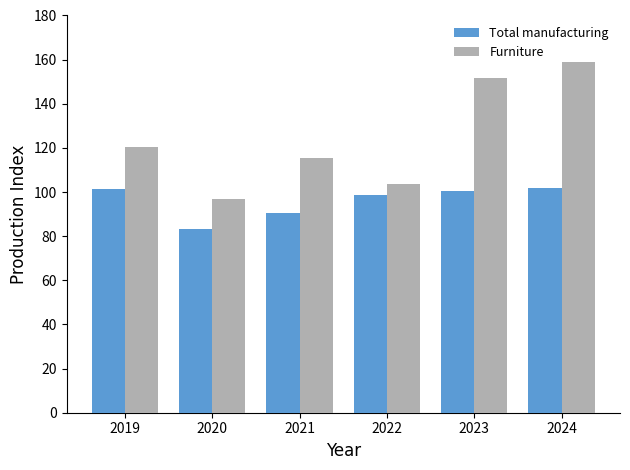

Which series has the widest spread of values?

Furniture